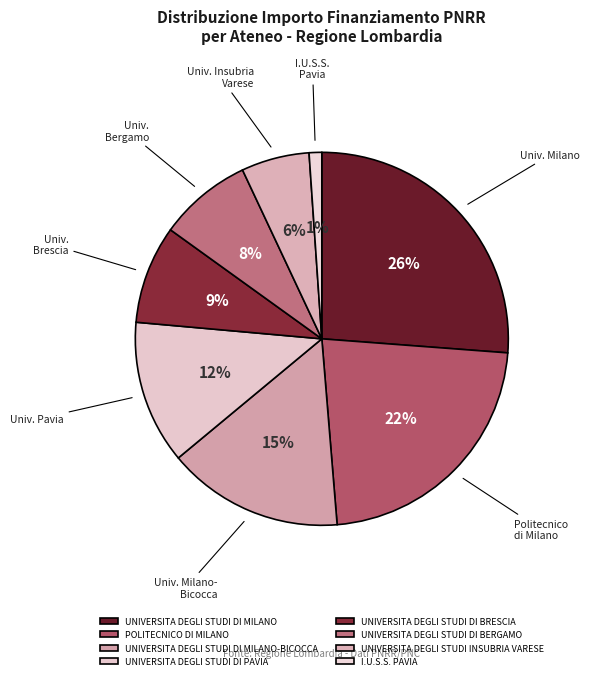

The UNIVERSITA DEGLI STUDI DI MILANO-BICOCCA slice represents 9% of the pie. True or false?

False